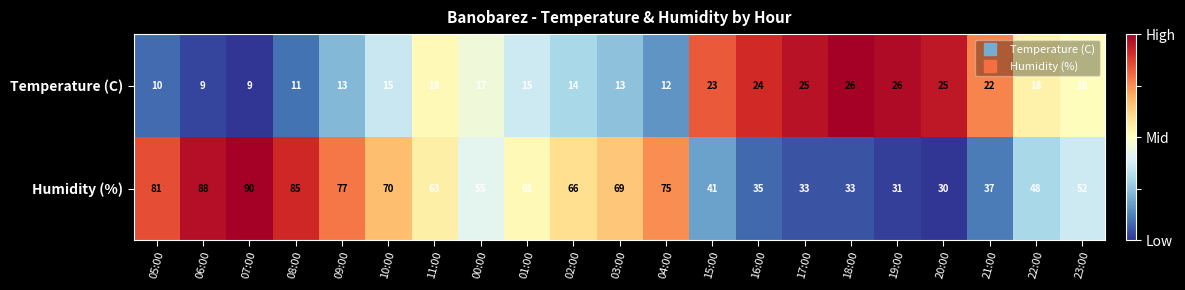

Which series has the widest spread of values?

Humidity (%)